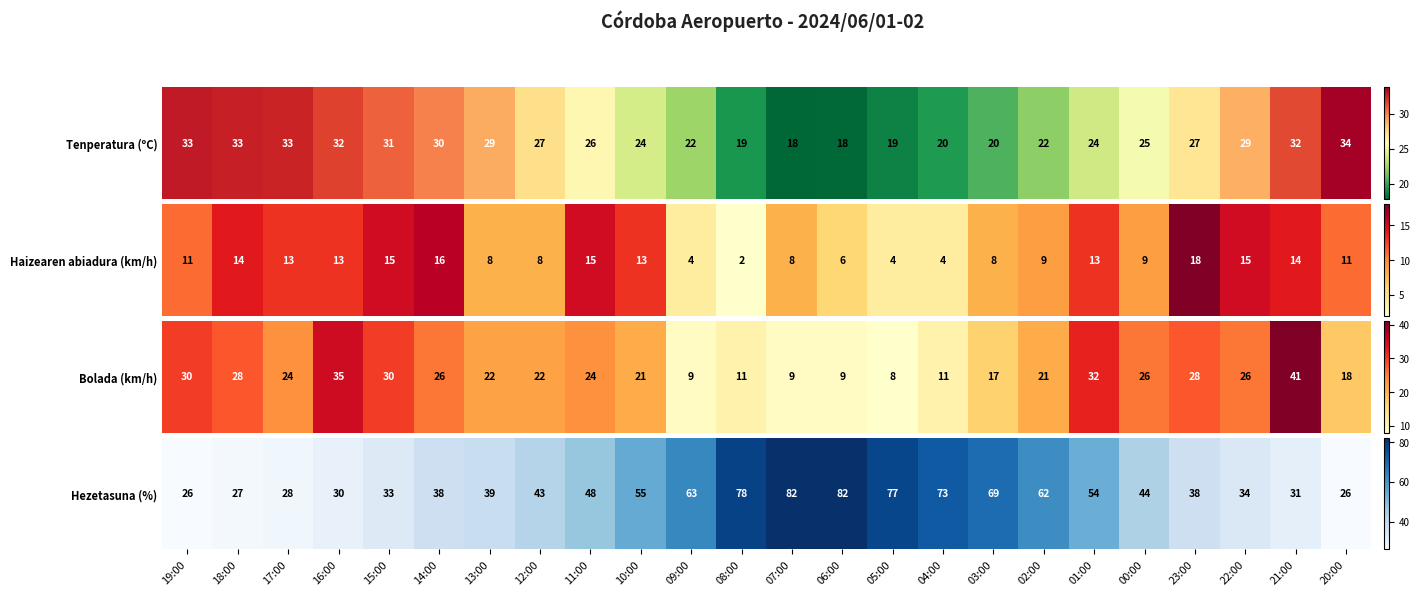

What is the sum of the values at 16:00 and 02:00?

92